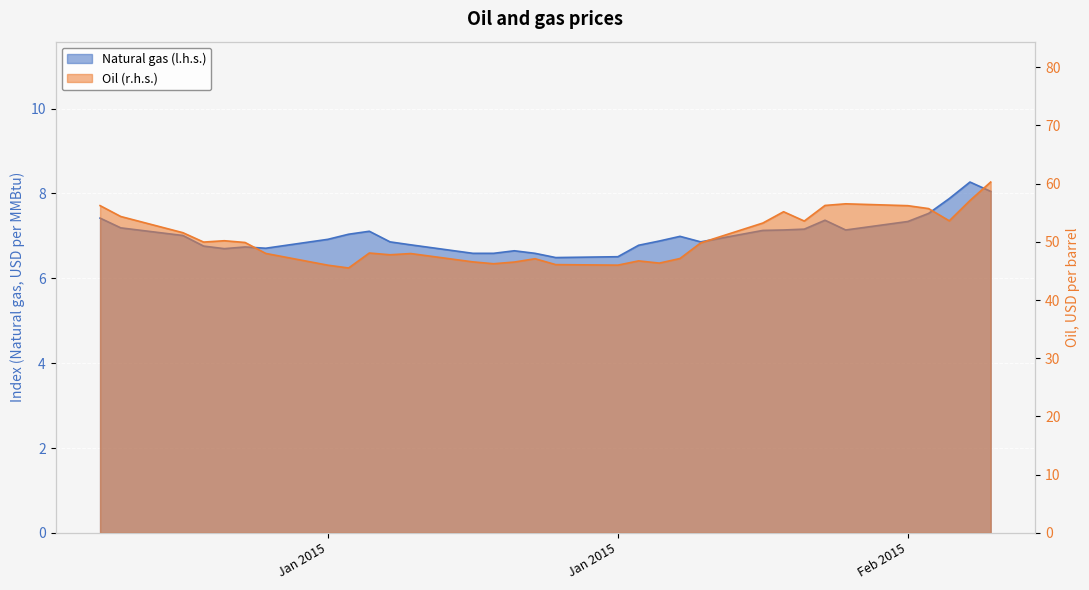

What is the value of the Natural gas (l.h.s.) point at the 3rd from the left?

7.0